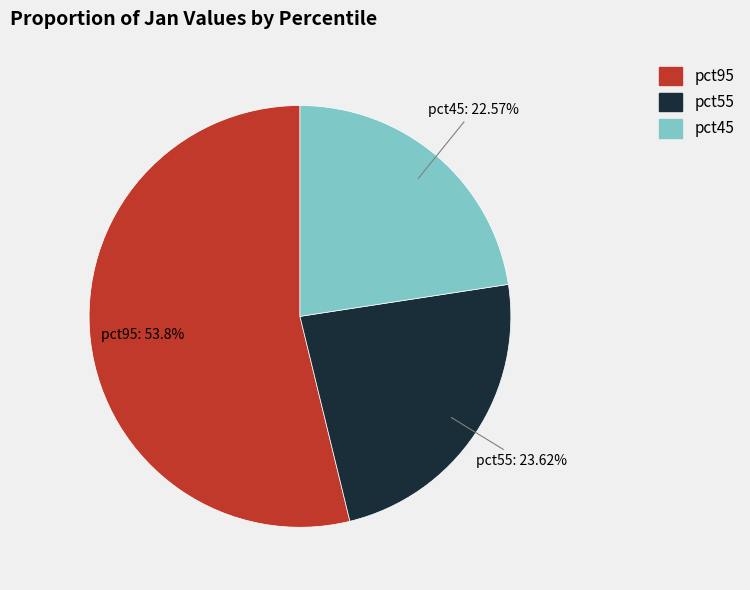

Is there a majority slice in this chart?

Yes